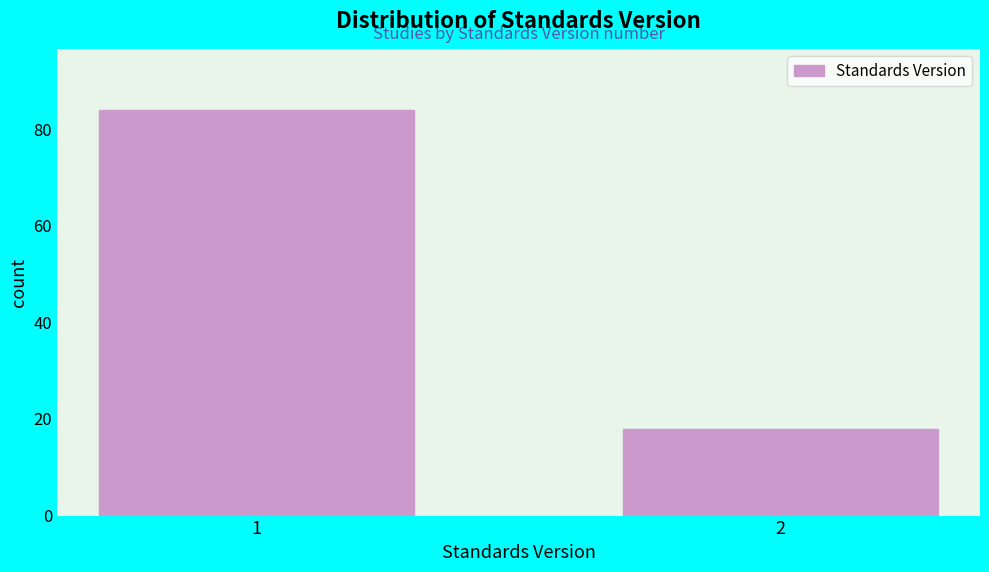

Reading left to right, transcribe all the data shown in this chart.

84	18